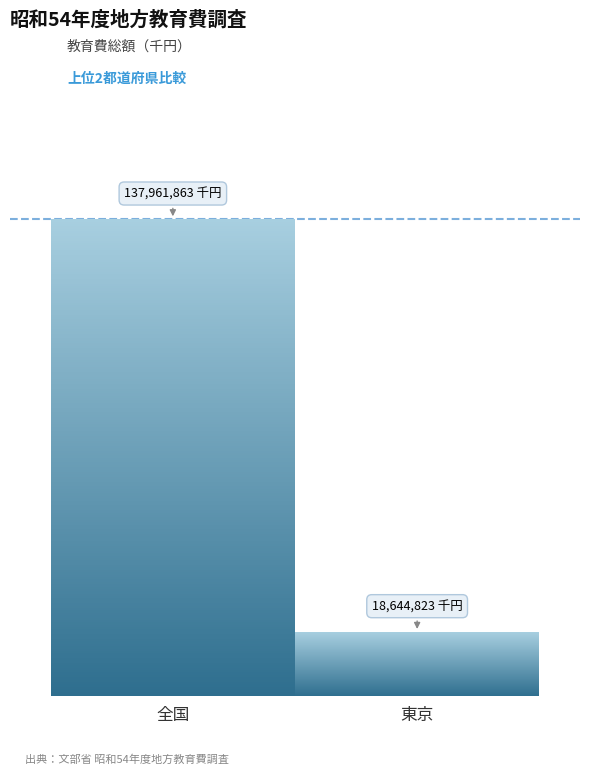

What is the maximum value shown in the chart?

137961863